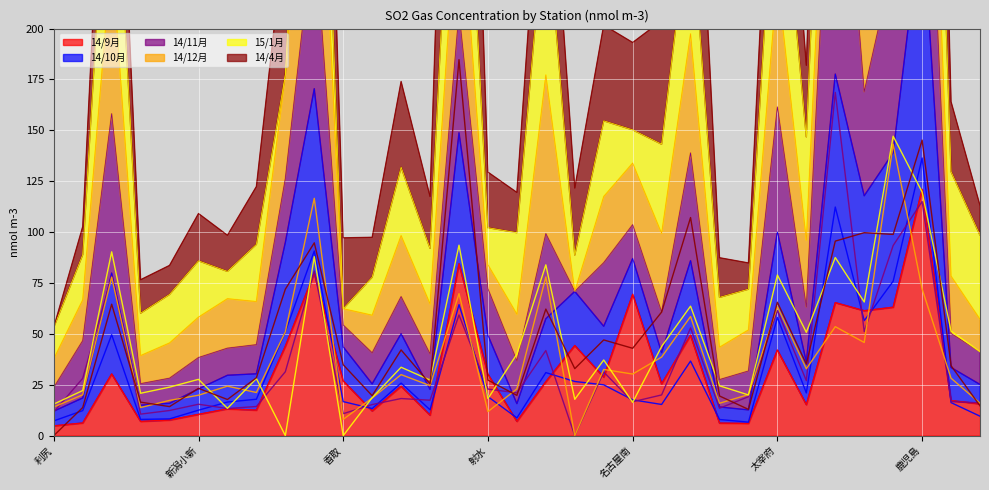

Is it true that 14/9月 equals 26.9 at 香取?

True